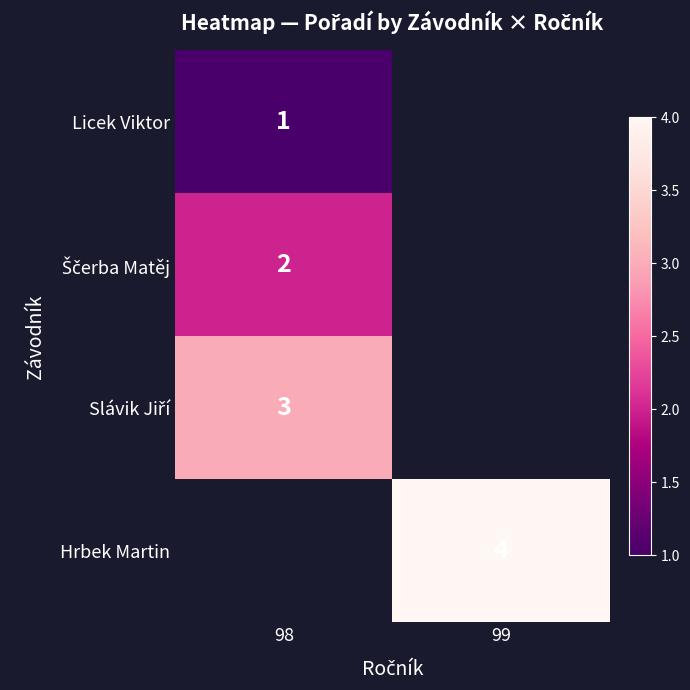

The value of Hrbek Martin at 99 is 4. True or false?

True